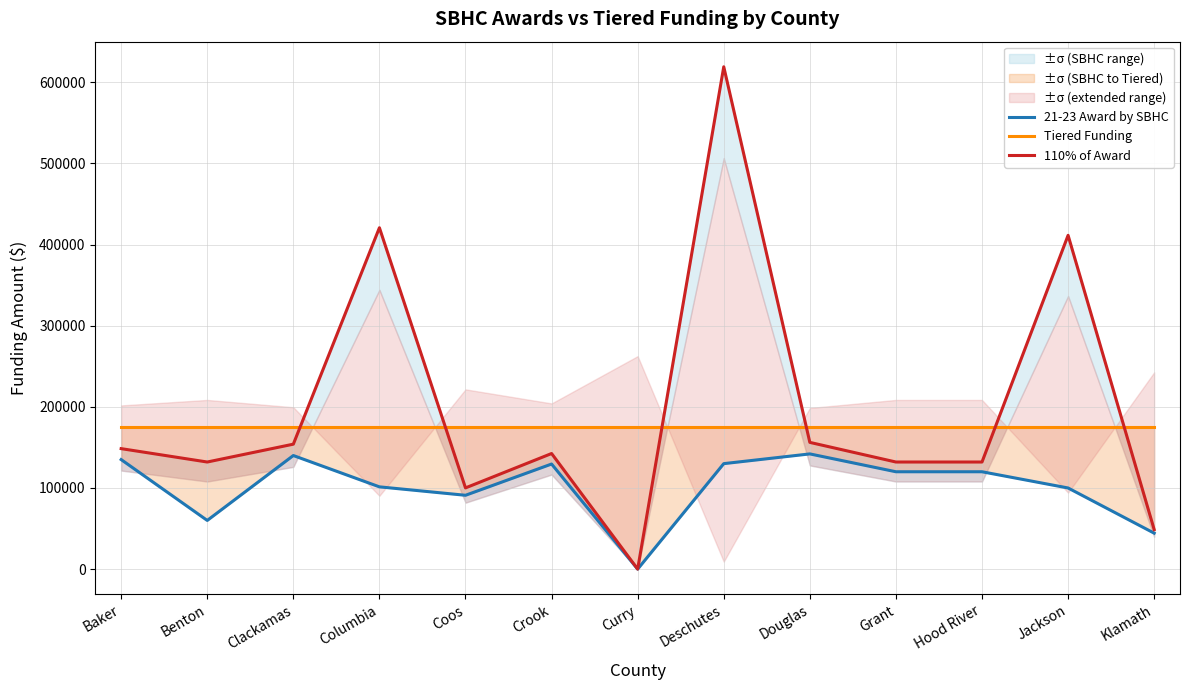

What is the difference between the highest and lowest values at Clackamas?

35000.0